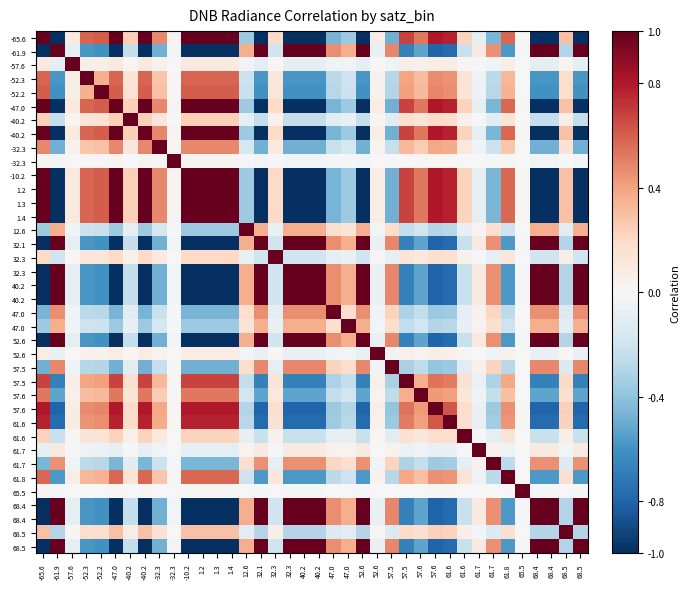

Which label corresponds to the smallest value in the chart?

-61.9